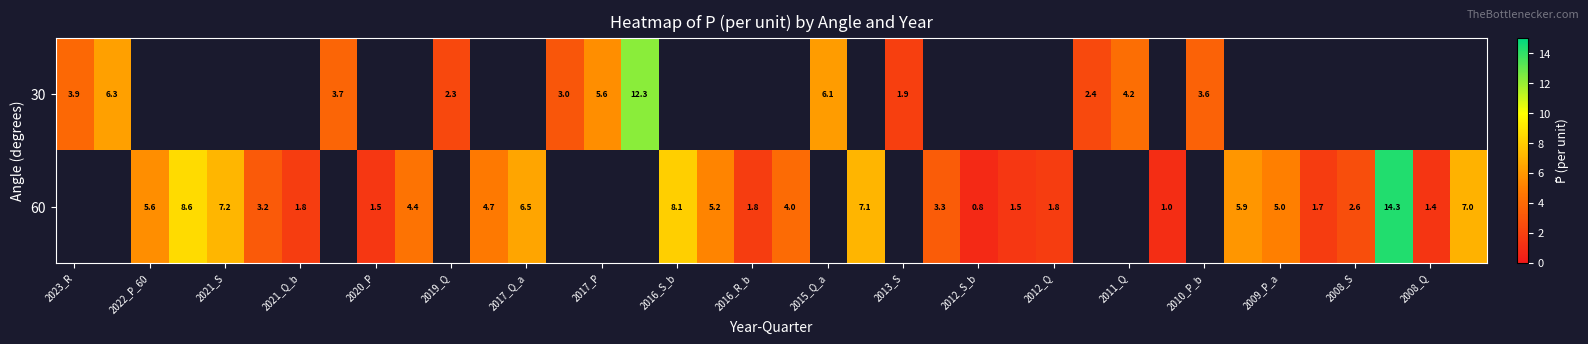

Is it true that 30 equals 8.8 at 2015_Q_a?

False